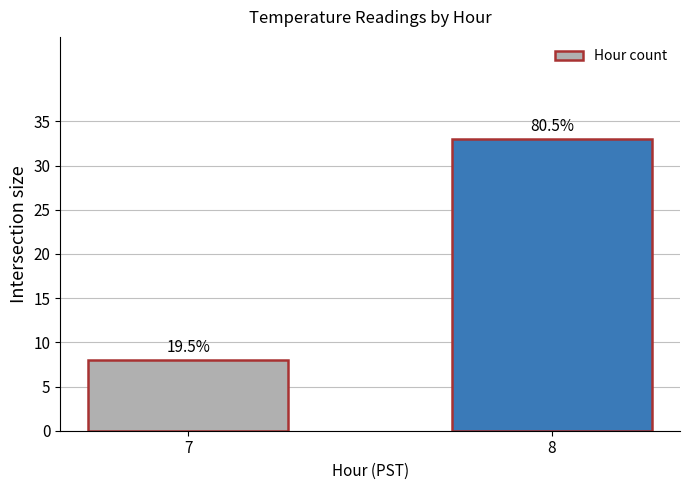

At which category does the chart reach its minimum across all series?

7